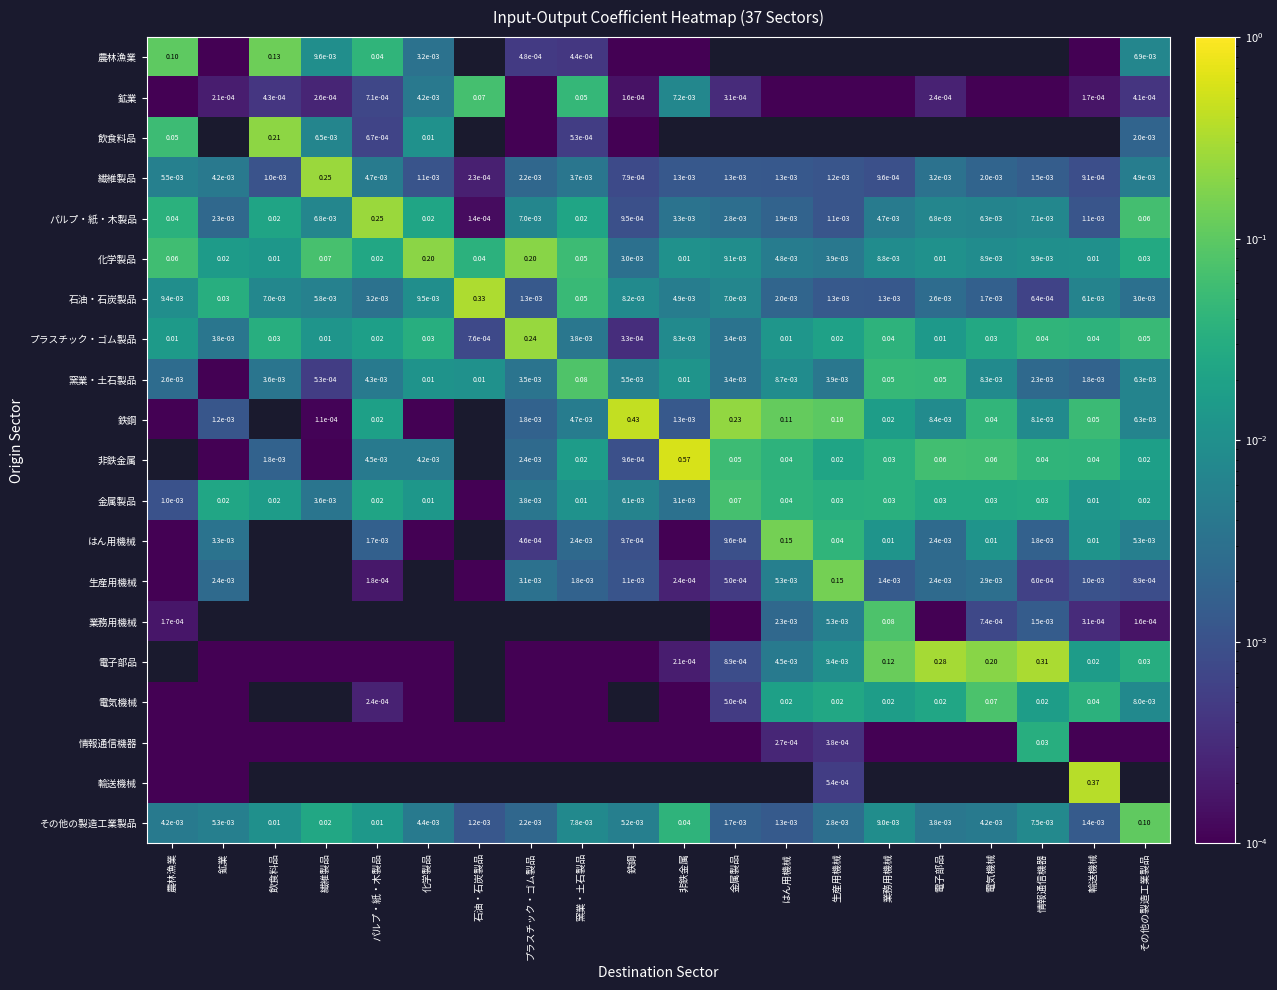

What is the total value across all series at 生産用機械?

0.4